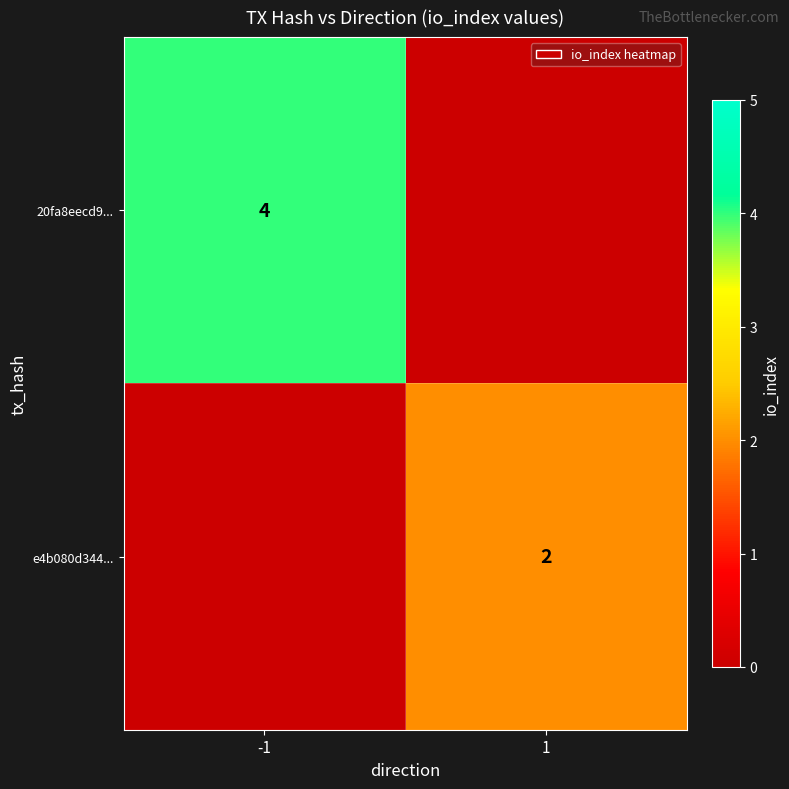

What is the spread (max minus min) of values at -1?

4